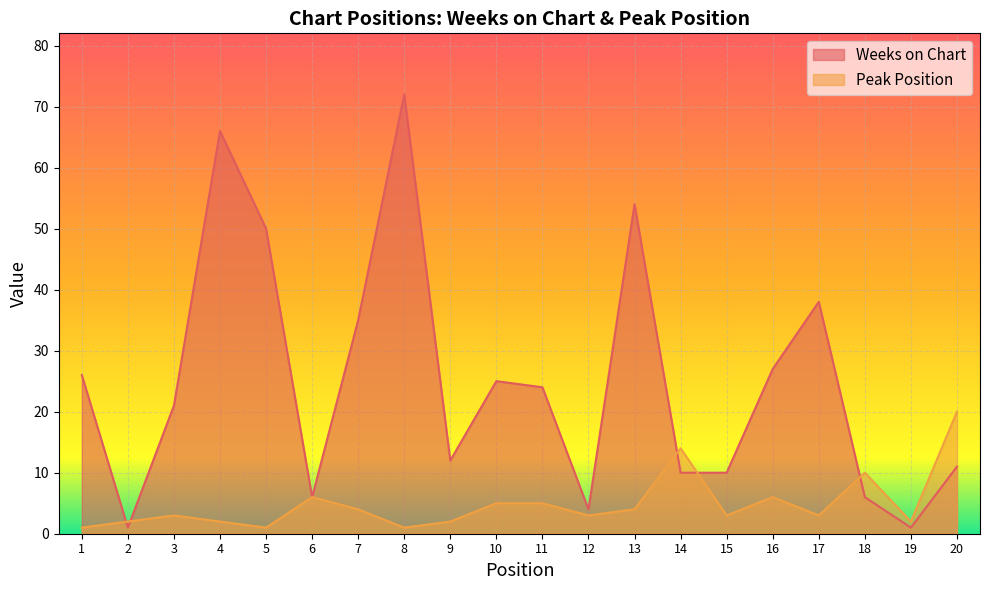

Count the number of categories in the chart.

20